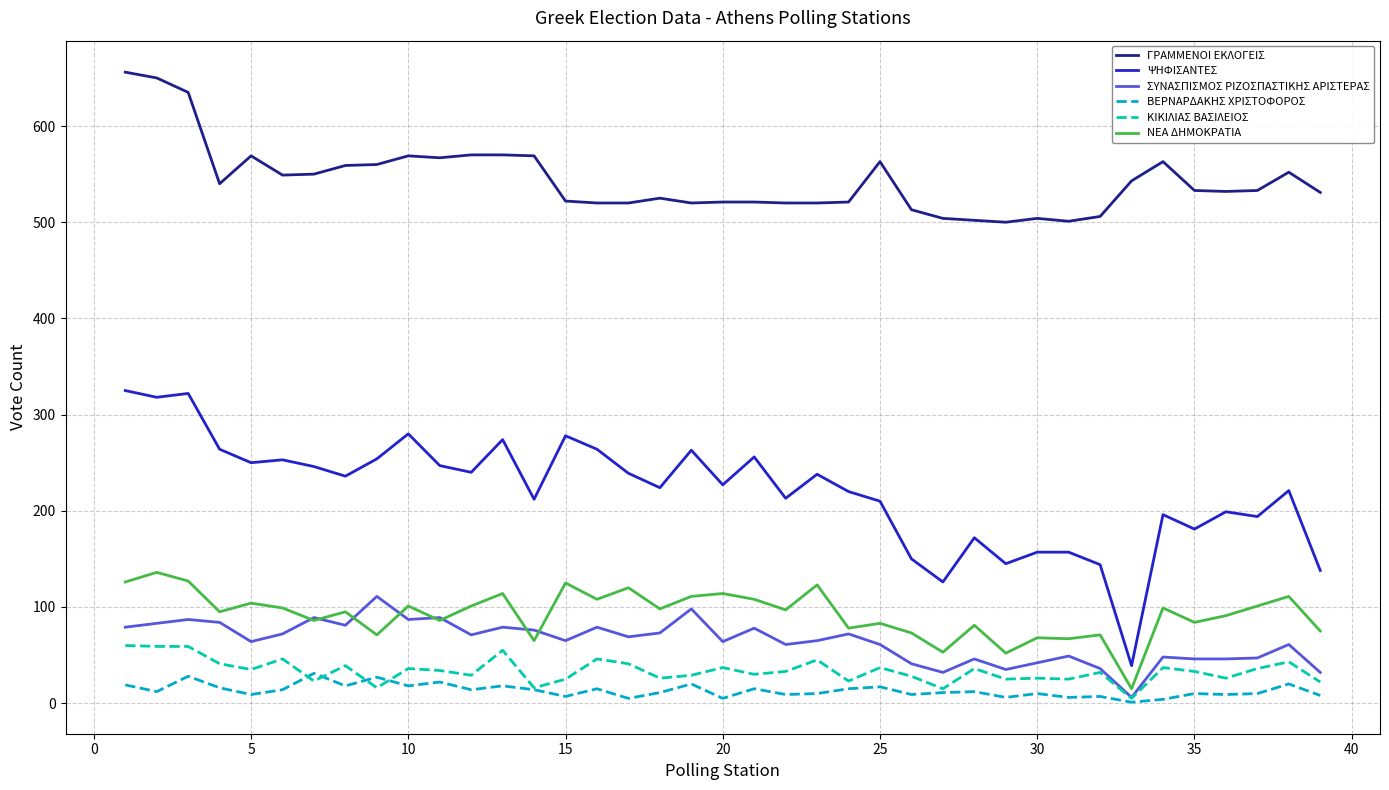

What are all the series names shown in the legend?

ΓΡΑΜΜΕΝΟΙ ΕΚΛΟΓΕΙΣ, ΨΗΦΙΣΑΝΤΕΣ, ΣΥΝΑΣΠΙΣΜΟΣ ΡΙΖΟΣΠΑΣΤΙΚΗΣ ΑΡΙΣΤΕΡΑΣ, ΒΕΡΝΑΡΔΑΚΗΣ ΧΡΙΣΤΟΦΟΡΟΣ, ΚΙΚΙΛΙΑΣ ΒΑΣΙΛΕΙΟΣ, ΝΕΑ ΔΗΜΟΚΡΑΤΙΑ